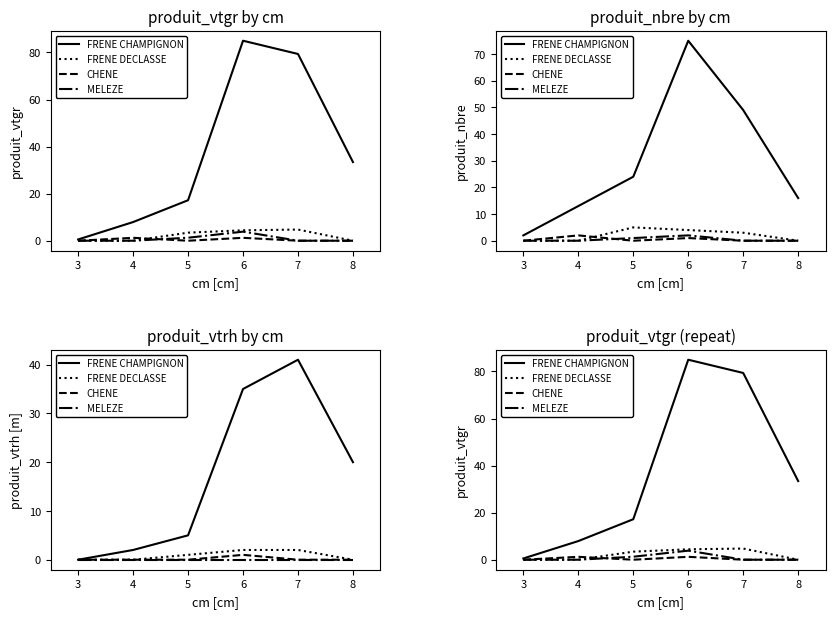

The MELEZE series shows 1.9 at 5. True or false?

False